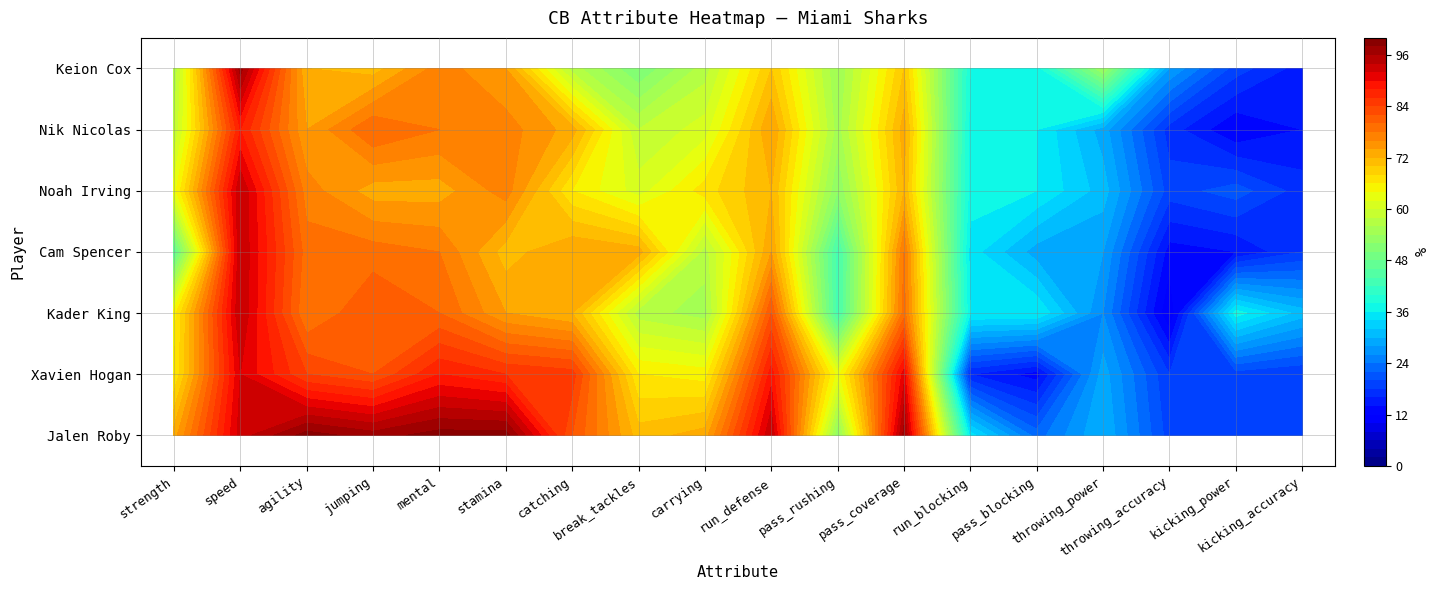

What is the approximate value of Kader King at carrying, to the nearest 5?

55